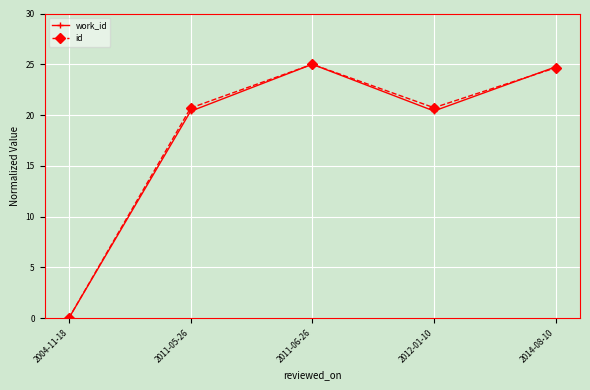

Reading left to right, transcribe all the data shown in this chart.

work_id: 2004-11-18=0.0	2011-05-26=20.4	2011-06-26=25.0	2012-01-10=20.4	2014-08-10=24.7
id: 2004-11-18=0.0	2011-05-26=20.7	2011-06-26=25.0	2012-01-10=20.7	2014-08-10=24.7